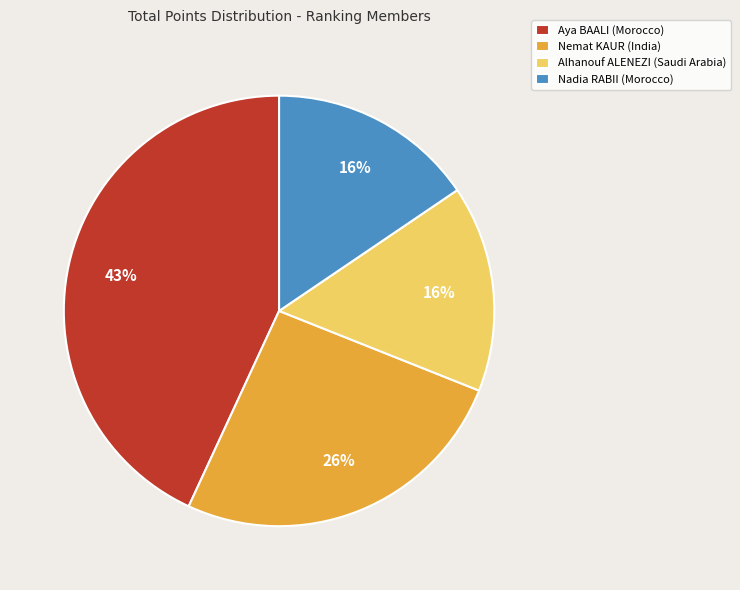

What is the largest slice in the pie chart?

Aya BAALI (Morocco)